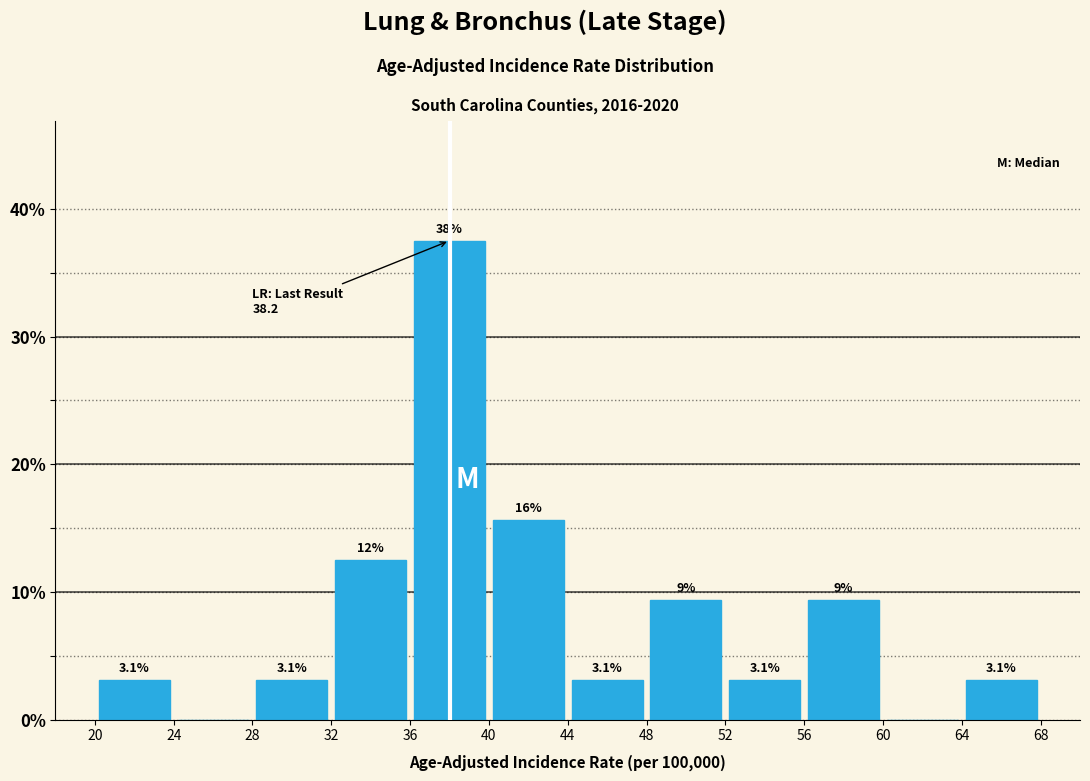

Over which range of the x-axis is the bar tallest?

36 to 40